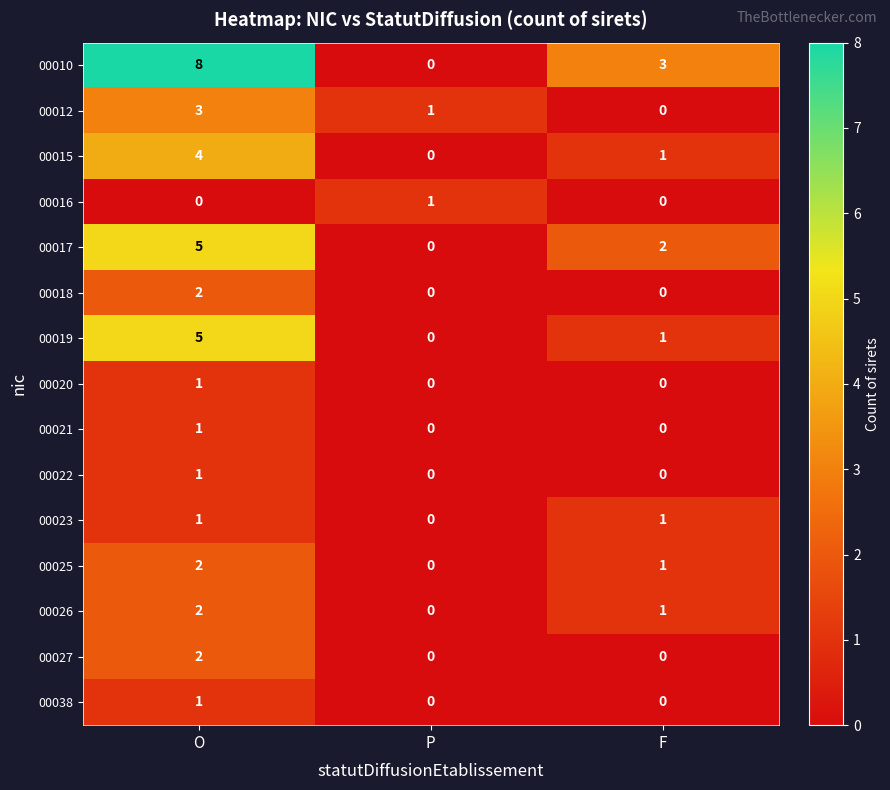

Which category has the highest value across all series?

O